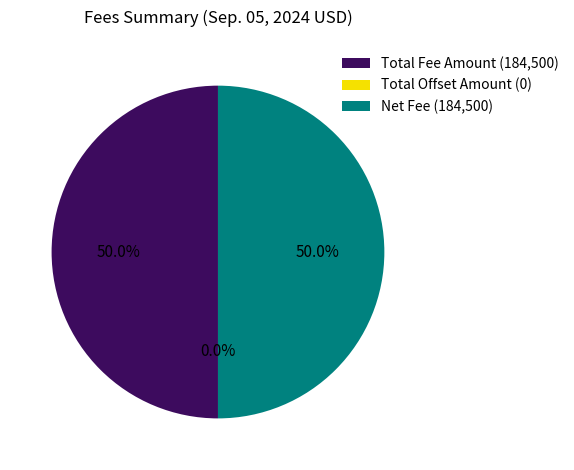

Combined, what portion of the pie is Total Offset Amount and Total Fee Amount?

50.0%